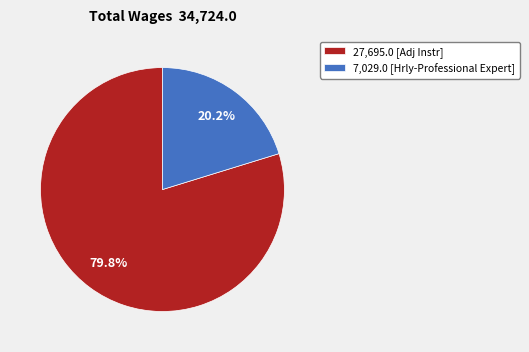

To the nearest percent, what is the average slice percentage?

50%